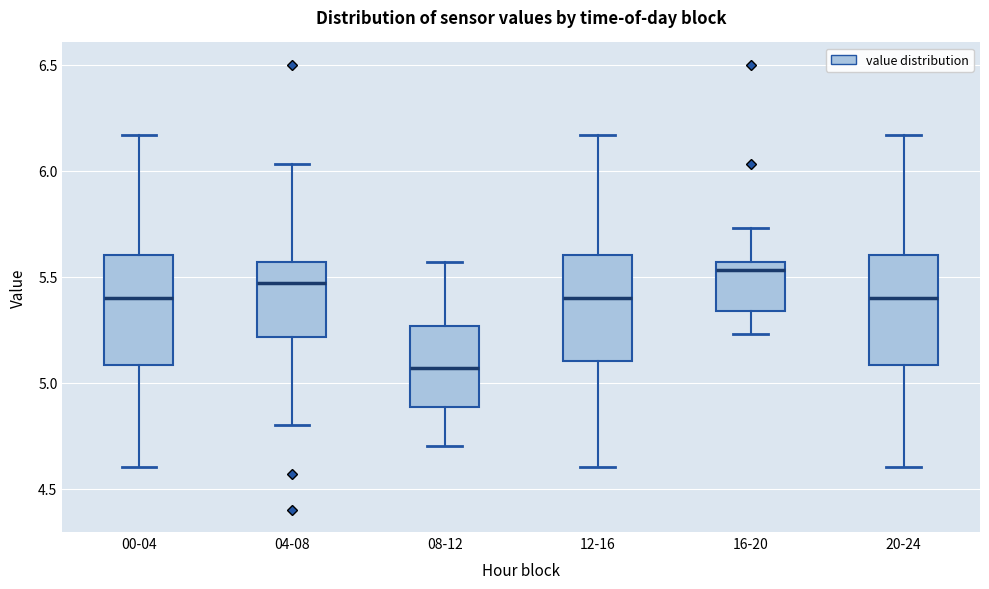

Reading left to right, read every box against the y-axis: the position of its median line, the range the box covers, and the ends of its whiskers. The values are not printed on the chart, so give them approximately, as read against the axis.

00-04: median 5.40, box 5.10 to 5.60, whiskers 4.60 to 6.15
04-08: median 5.45, box 5.20 to 5.55, whiskers 4.80 to 6.05
08-12: median 5.05, box 4.90 to 5.25, whiskers 4.70 to 5.55
12-16: median 5.40, box 5.10 to 5.60, whiskers 4.60 to 6.15
16-20: median 5.55 (just below the box's upper edge), box 5.35 to 5.55, whiskers 5.25 to 5.75
20-24: median 5.40, box 5.10 to 5.60, whiskers 4.60 to 6.15